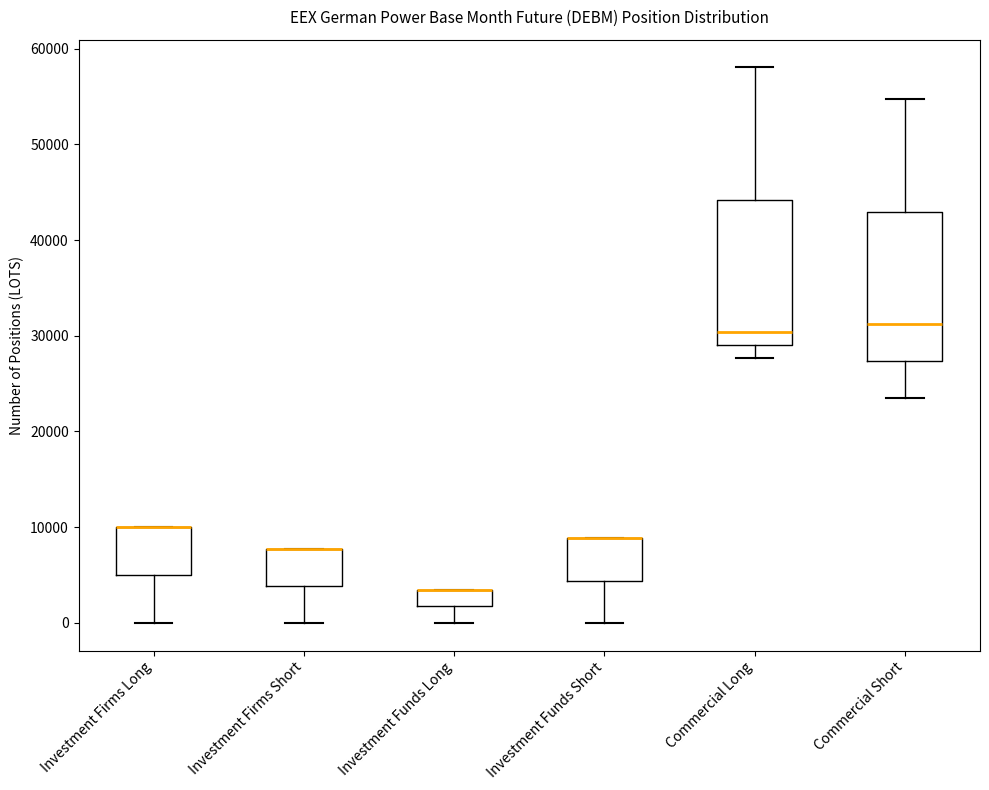

Reading left to right, read every box against the y-axis: the position of its median line, the range the box covers, and the ends of its whiskers. The values are not printed on the chart, so give them approximately, as read against the axis.

Investment Firms Long: median 10000 (drawn on the box's upper edge), box 5000 to 10000, whiskers 0 to 10000
Investment Firms Short: median 8000 (drawn on the box's upper edge), box 4000 to 8000, whiskers 0 to 8000
Investment Funds Long: median 3000 (drawn on the box's upper edge), box 2000 to 3000, whiskers 0 to 3000
Investment Funds Short: median 9000 (drawn on the box's upper edge), box 4000 to 9000, whiskers 0 to 9000
Commercial Long: median 30000, box 29000 to 44000, whiskers 28000 to 58000
Commercial Short: median 31000, box 27000 to 43000, whiskers 23000 to 55000